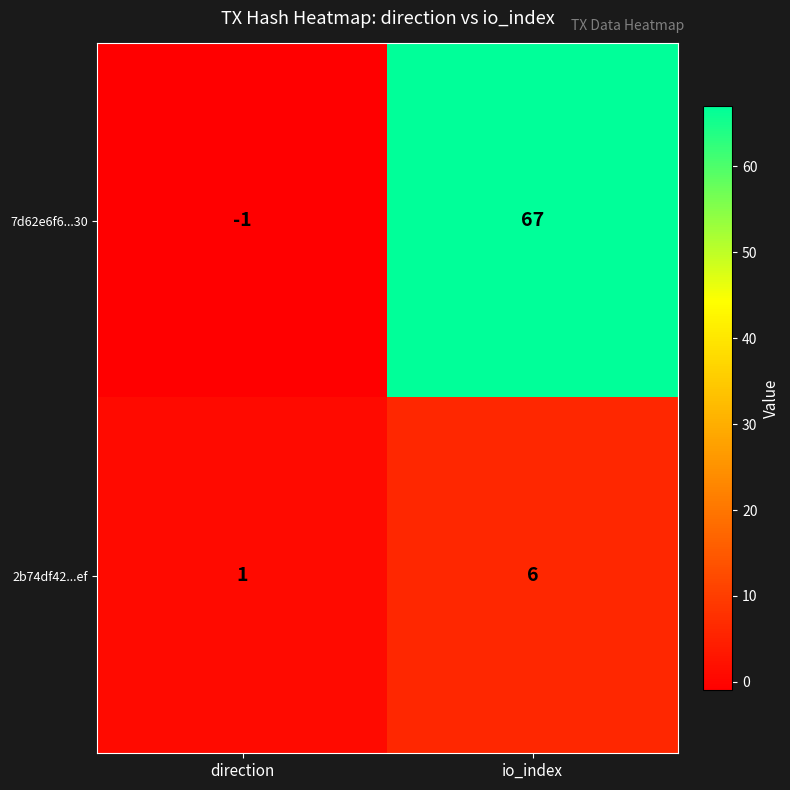

How many values in the 7d62e6f6...30 series are below 67?

1